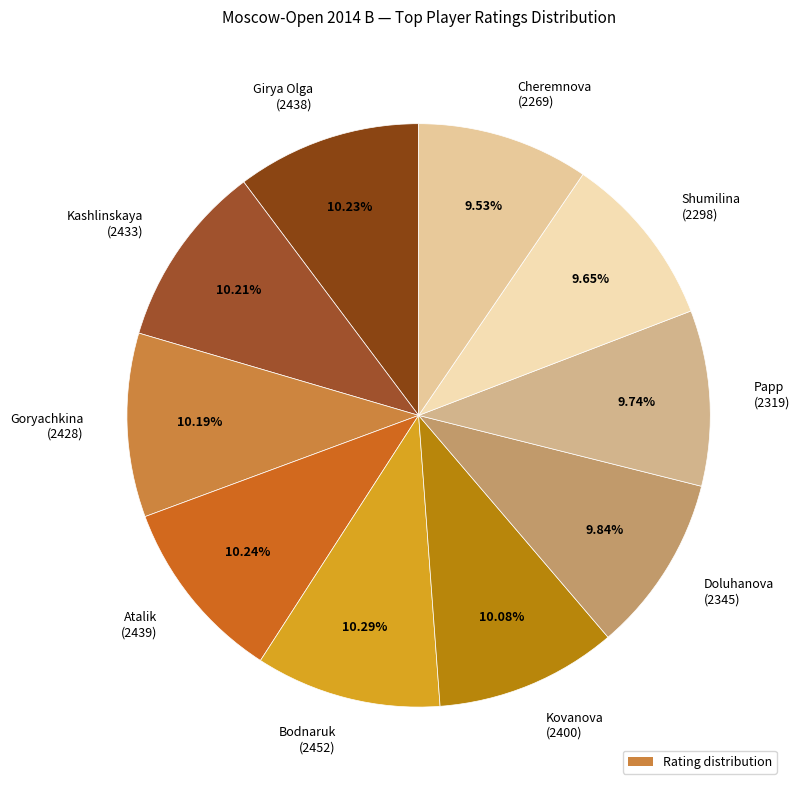

How many segments does this pie chart have?

10